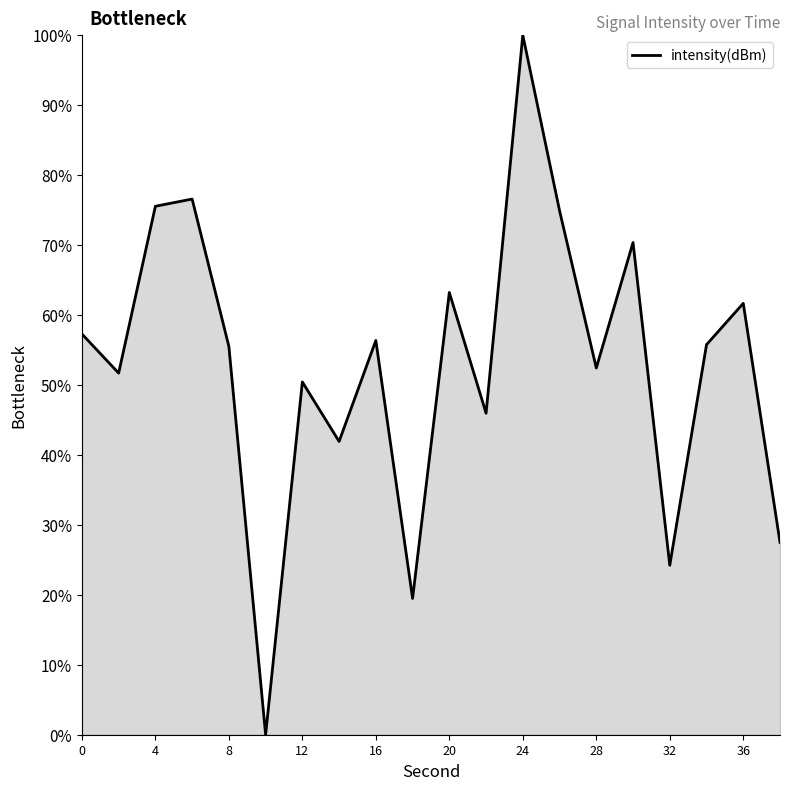

What is the maximum value shown in the chart?

100.0